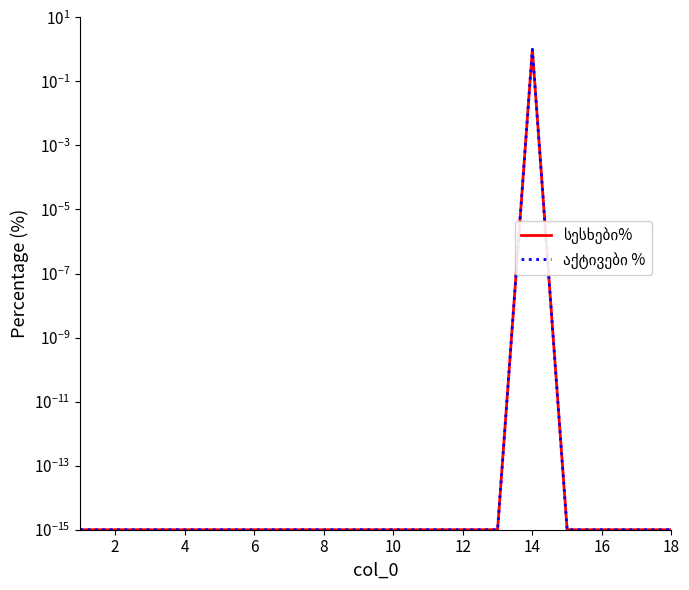

How many lines are shown in the chart?

2